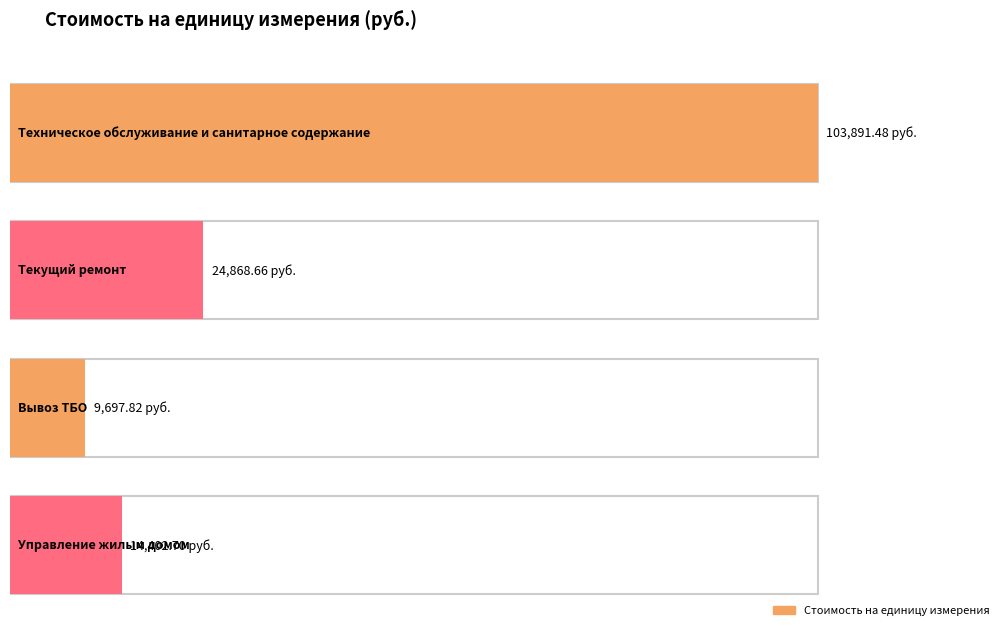

Rank the categories by value from lowest to highest.

Вывоз ТБО, Управление жилым домом, Текущий ремонт, Техническое обслуживание и санитарное содержание